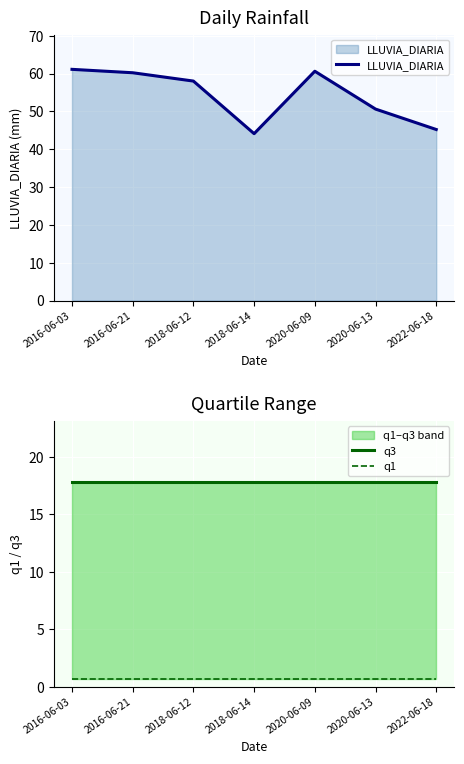

What is the greatest value displayed?

61.1